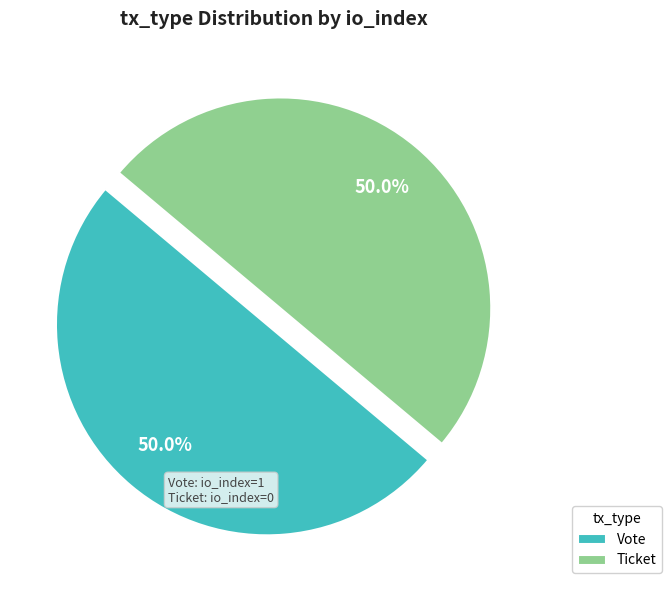

Approximately how many times larger is the value at Vote compared to Ticket?

1.0